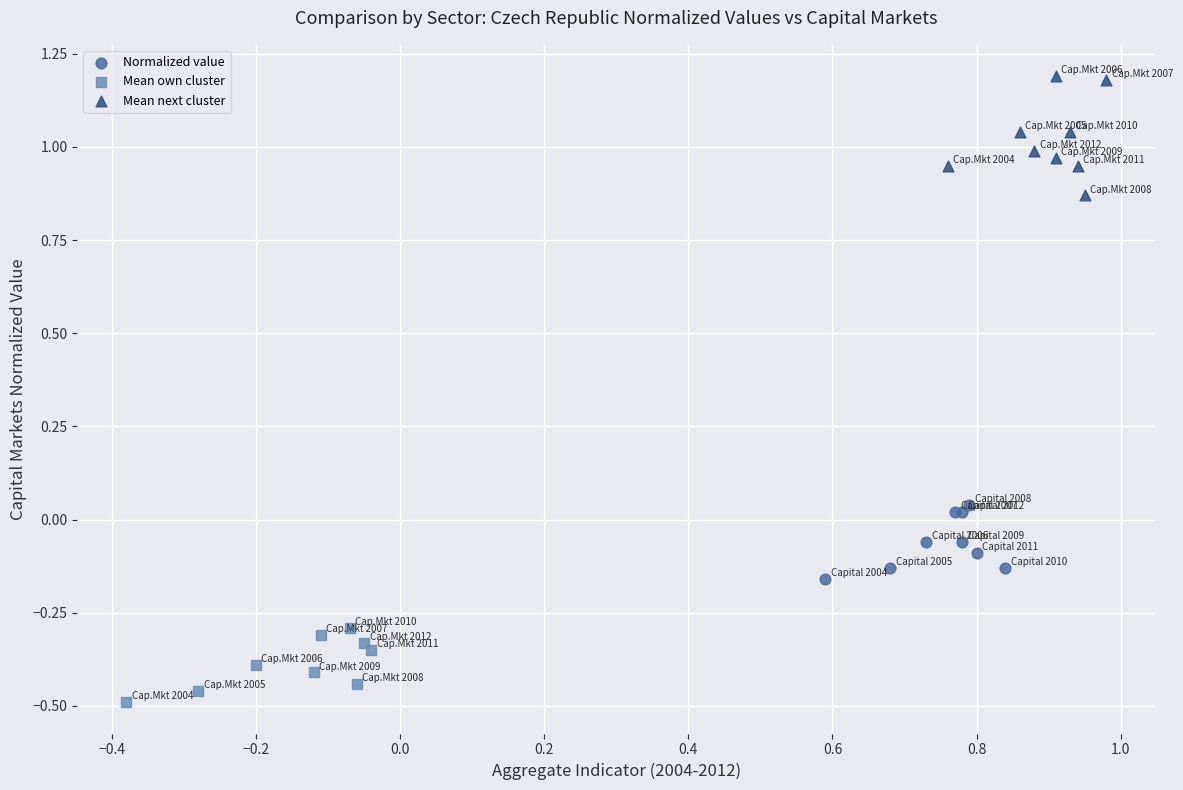

Which series contains the highest Y value?

Mean next cluster